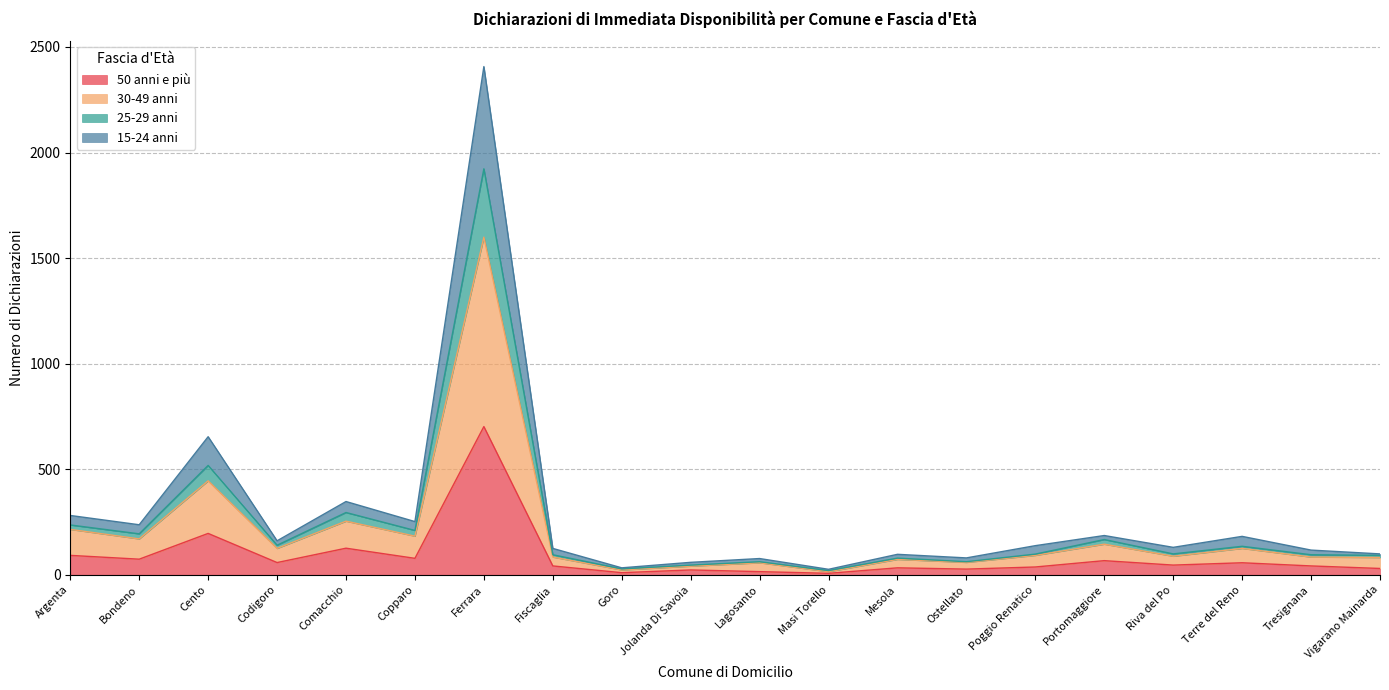

At which category is the sum across all series the highest?

Ferrara